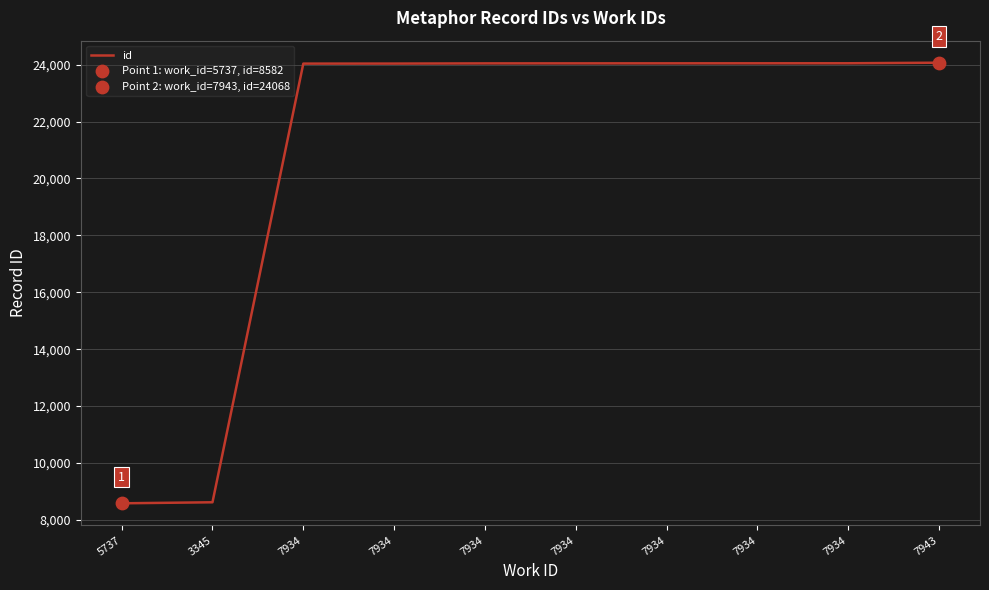

Between 7934 and 5737, which is larger?

7934